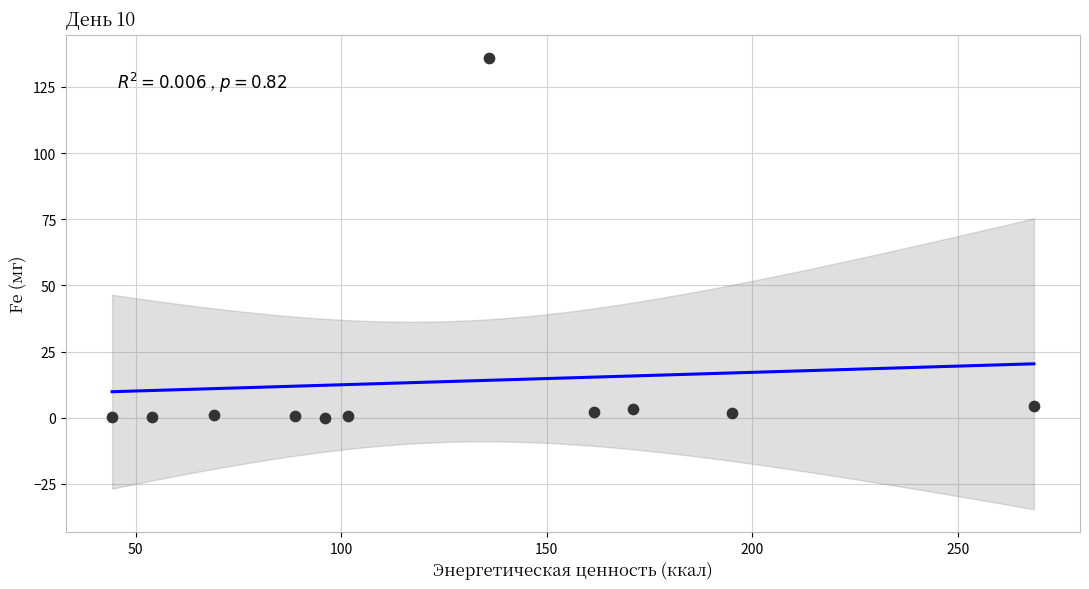

What is the average X value?

126.0